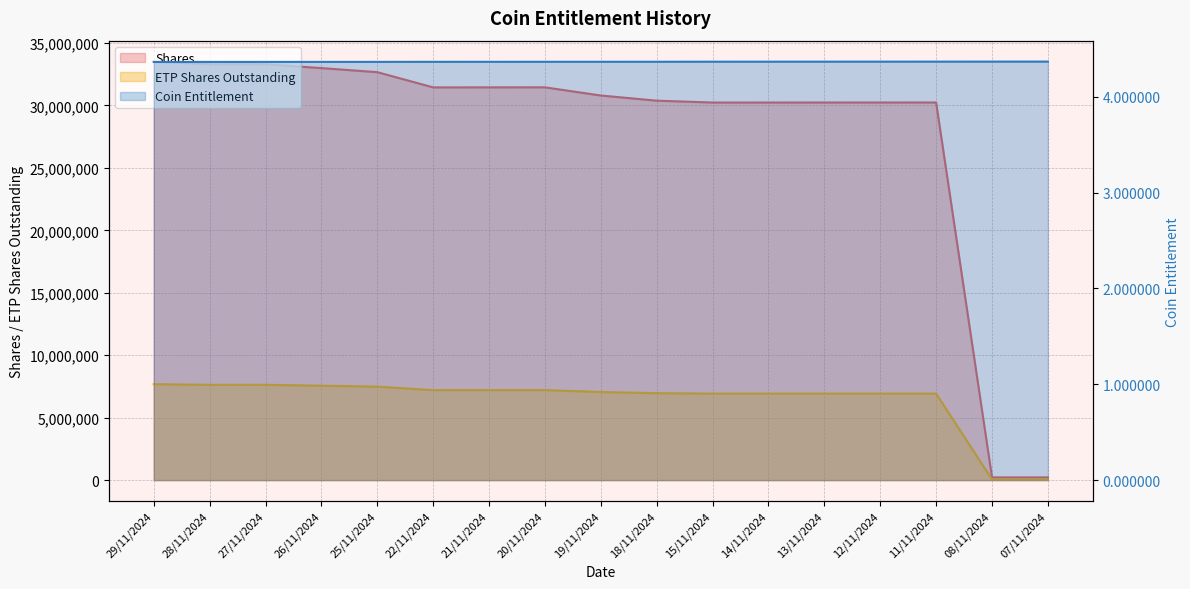

What is the difference between the highest and lowest values at 21/11/2024?

31447462.3